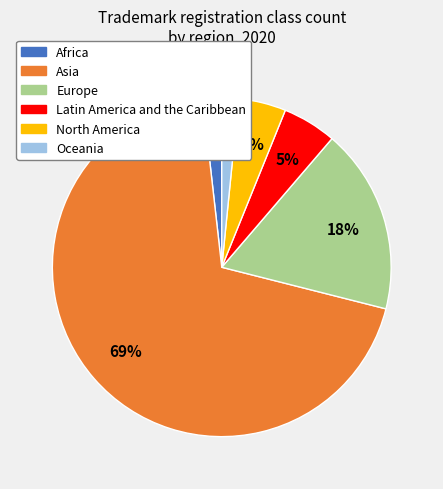

Is it true that Asia is 69% of the pie?

True